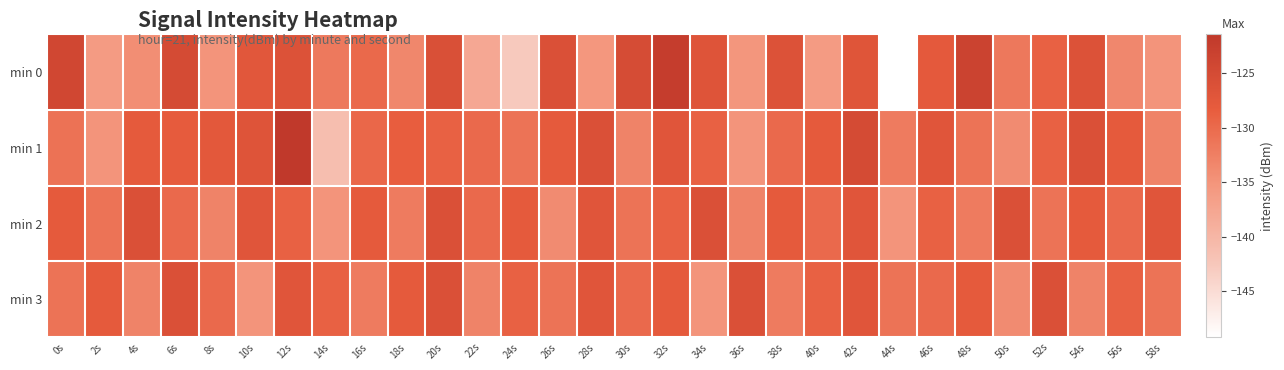

Which series has the largest total across all categories?

min 2